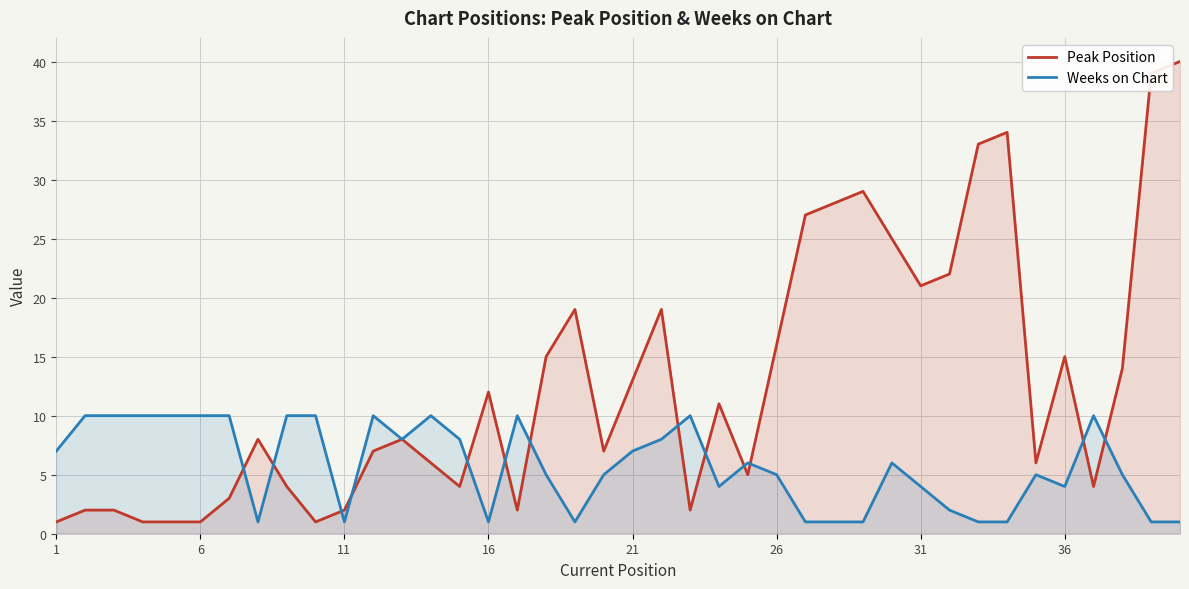

How many intersections are there between Peak Position and Weeks on Chart?

13